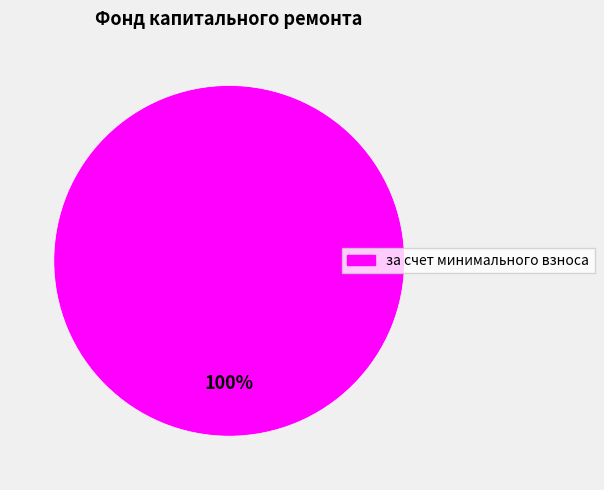

Rank the categories by value from lowest to highest.

за счет минимального взноса